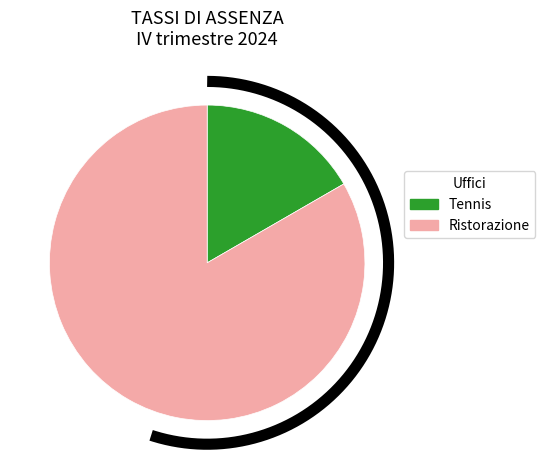

Rank the categories by value from lowest to highest.

Tennis, Ristorazione